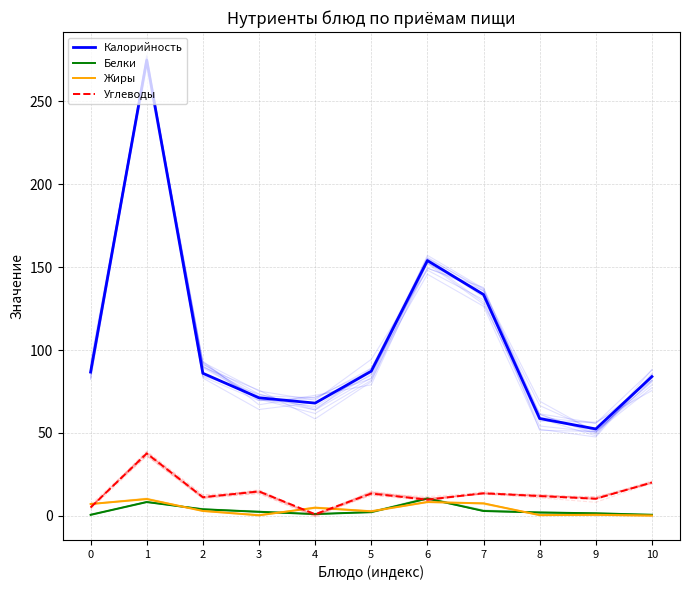

True or false: Белки and Углеводы cross at least once.

True